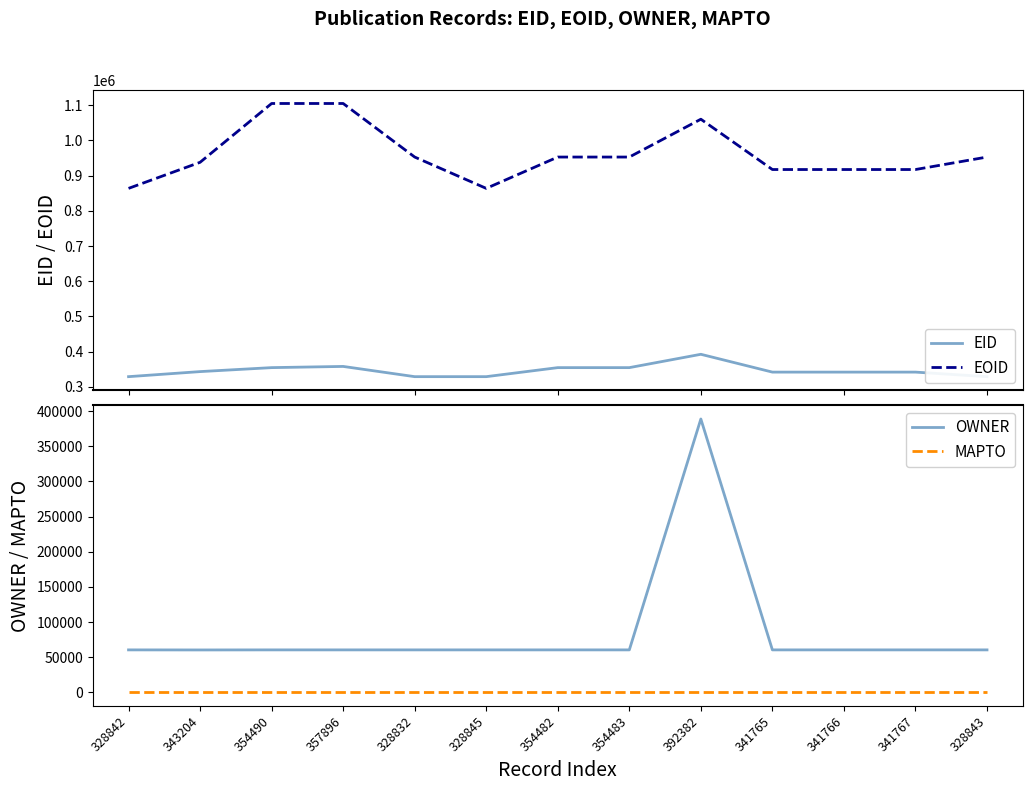

At 354483, list the series in order from largest to smallest.

EOID, EID, OWNER, MAPTO